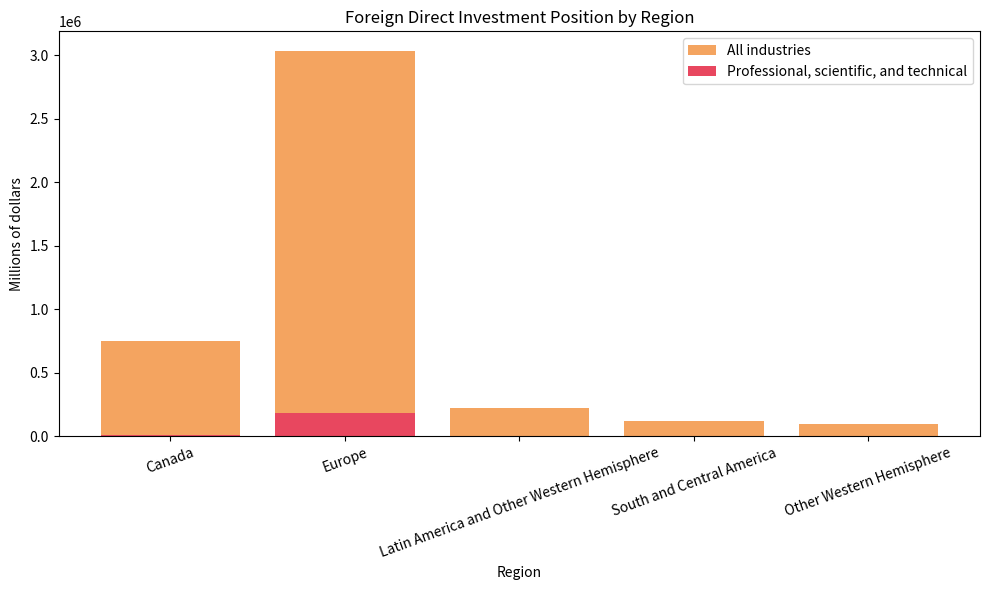

What is the maximum value for Professional, scientific, and technical?

184433